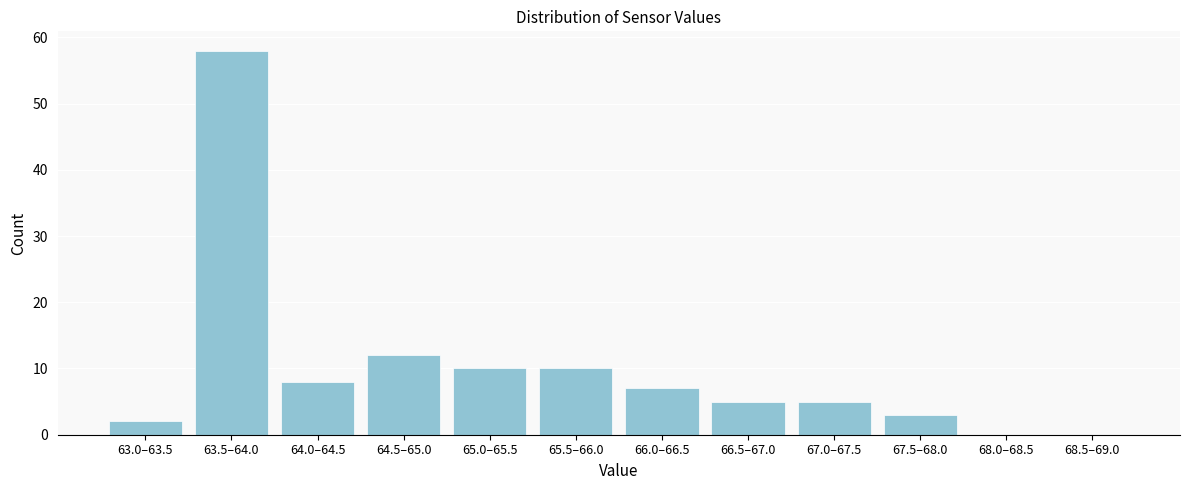

Reading left to right, transcribe all the data shown in this chart.

63.0–63.5=2	63.5–64.0=58	64.0–64.5=8	64.5–65.0=12	65.0–65.5=10	65.5–66.0=10	66.0–66.5=7	66.5–67.0=5	67.0–67.5=5	67.5–68.0=3	68.0–68.5=0	68.5–69.0=0